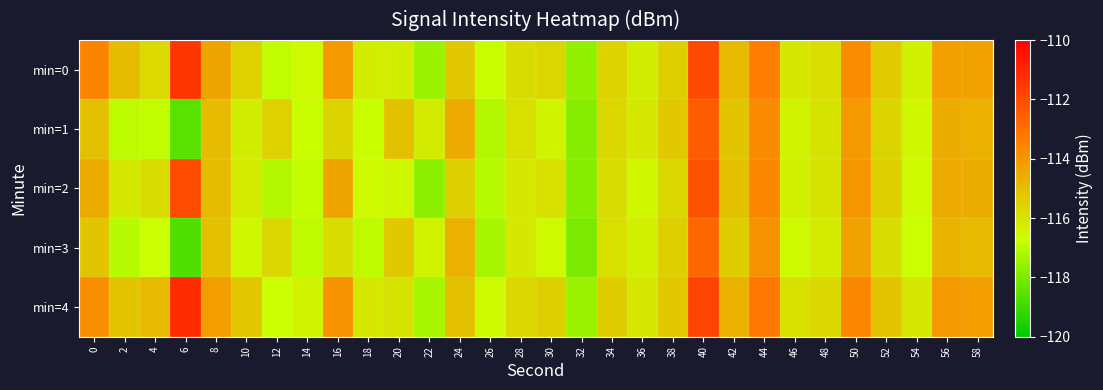

Reading right to left, extract all data points from this chart.

min=0: 58=-114.3	56=-114.2	54=-116.3	52=-115.3	50=-113.8	48=-115.8	46=-116.1	44=-113.4	42=-114.9	40=-112.0	38=-115.5	36=-116.3	34=-115.6	32=-117.6	30=-115.6	28=-115.8	26=-116.8	24=-115.3	22=-117.5	20=-116.3	18=-116.3	16=-114.1	14=-116.6	12=-116.9	10=-115.5	8=-114.4	6=-111.5	4=-115.7	2=-115.0	0=-113.5
min=1: 58=-114.7	56=-114.6	54=-116.5	52=-115.6	50=-114.1	48=-116.0	46=-116.4	44=-113.7	42=-115.2	40=-112.5	38=-115.3	36=-116.1	34=-115.7	32=-117.8	30=-116.4	28=-115.9	26=-117.1	24=-114.5	22=-116.2	20=-115.1	18=-116.7	16=-115.6	14=-116.7	12=-115.5	10=-116.3	8=-114.9	6=-118.5	4=-116.9	2=-116.9	0=-115.1
min=2: 58=-114.6	56=-114.5	54=-116.6	52=-115.5	50=-114.0	48=-116.0	46=-116.3	44=-113.6	42=-115.1	40=-112.2	38=-115.7	36=-116.5	34=-115.8	32=-117.8	30=-115.9	28=-116.1	26=-117.0	24=-115.5	22=-117.7	20=-116.5	18=-116.6	16=-114.4	14=-116.8	12=-117.1	10=-116.2	8=-115.0	6=-112.0	4=-115.8	2=-116.1	0=-114.5
min=3: 58=-114.9	56=-114.8	54=-116.7	52=-115.8	50=-114.3	48=-116.2	46=-116.6	44=-113.9	42=-115.4	40=-112.7	38=-115.5	36=-116.3	34=-115.9	32=-118.0	30=-116.6	28=-116.1	26=-117.3	24=-114.7	22=-116.4	20=-115.3	18=-116.9	16=-115.8	14=-116.9	12=-115.7	10=-116.5	8=-115.1	6=-118.7	4=-116.7	2=-117.0	0=-115.2
min=4: 58=-114.2	56=-114.1	54=-116.1	52=-115.2	50=-113.6	48=-115.7	46=-115.9	44=-113.2	42=-114.7	40=-111.8	38=-115.3	36=-116.1	34=-115.4	32=-117.5	30=-115.5	28=-115.7	26=-116.6	24=-115.1	22=-117.3	20=-116.0	18=-116.1	16=-113.9	14=-116.4	12=-116.7	10=-115.3	8=-114.2	6=-111.2	4=-114.9	2=-115.2	0=-113.8